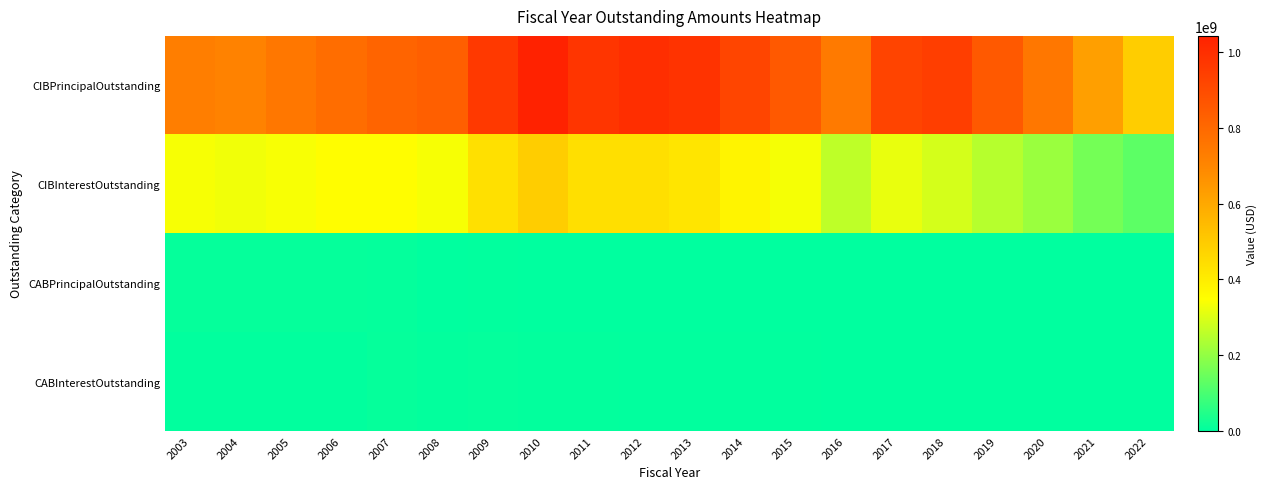

Rank the series at 2014 from lowest to highest value.

CABPrincipalOutstanding, CABInterestOutstanding, CIBInterestOutstanding, CIBPrincipalOutstanding